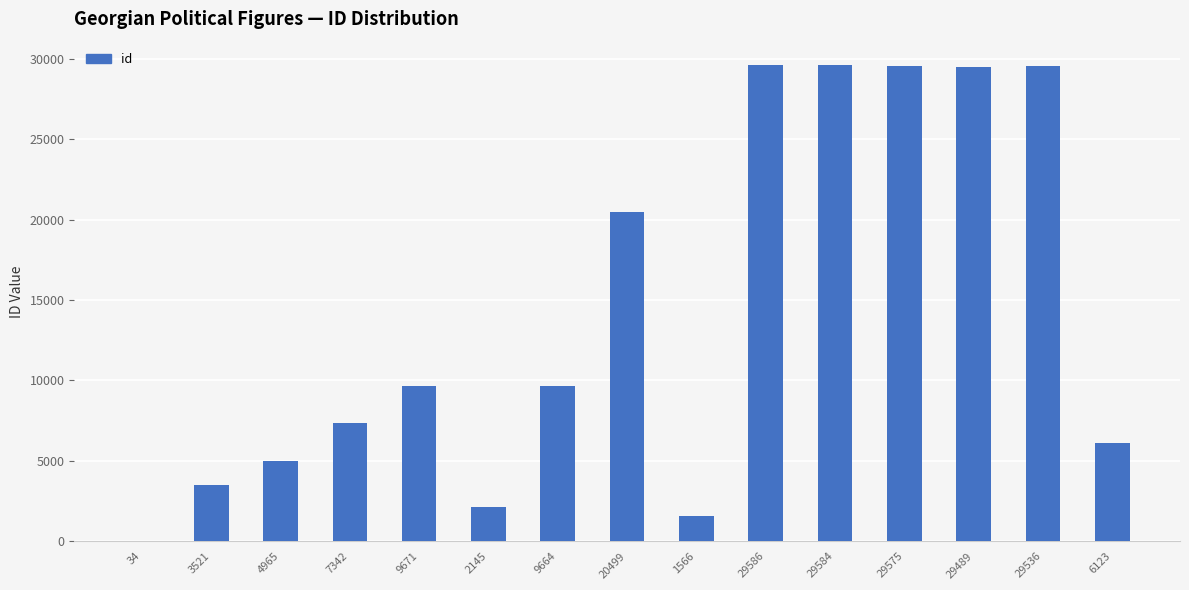

Count the number of categories in the chart.

15